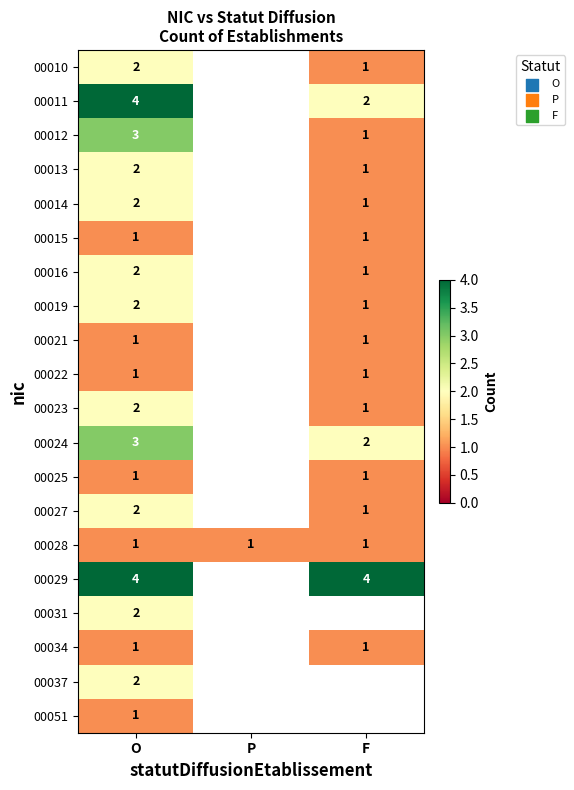

What is the spread (max minus min) of values at O?

3